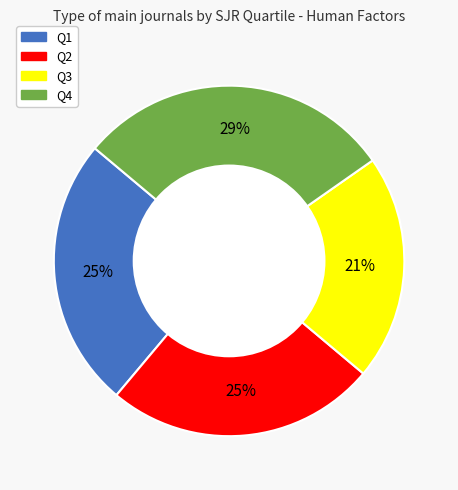

To the nearest percent, what portion does Q1 represent?

25%